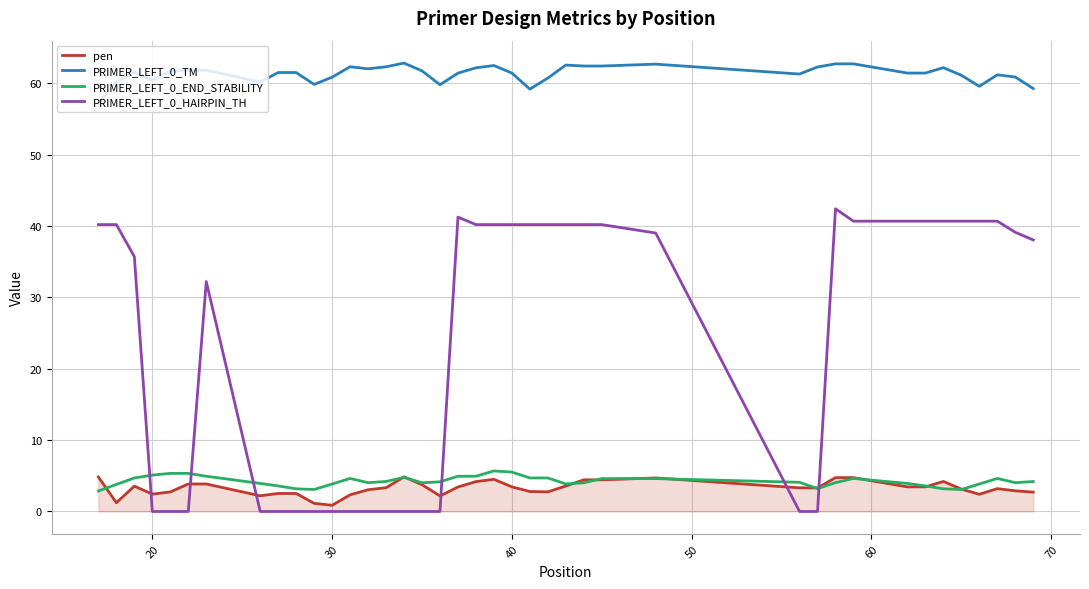

What is the highest value of the PRIMER_LEFT_0_END_STABILITY series?

5.7